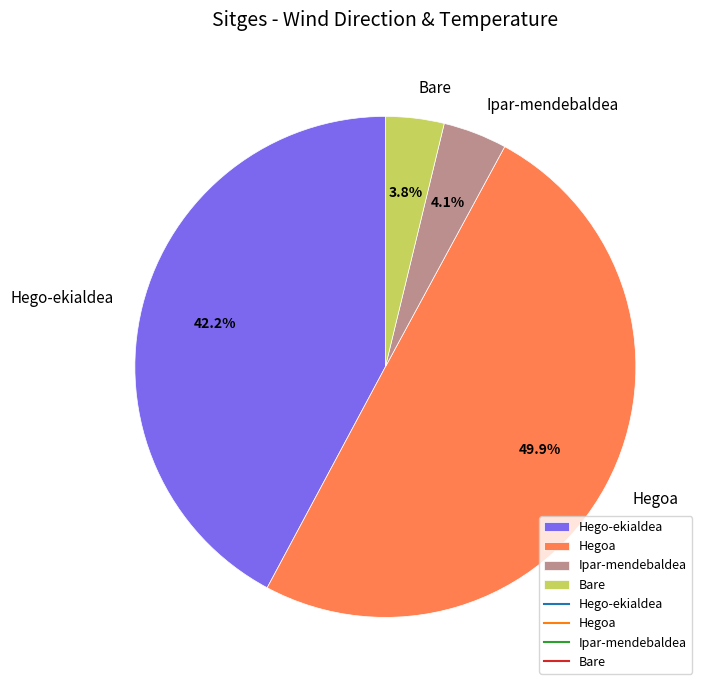

How much of the chart is everything except Hegoa?

50.1%